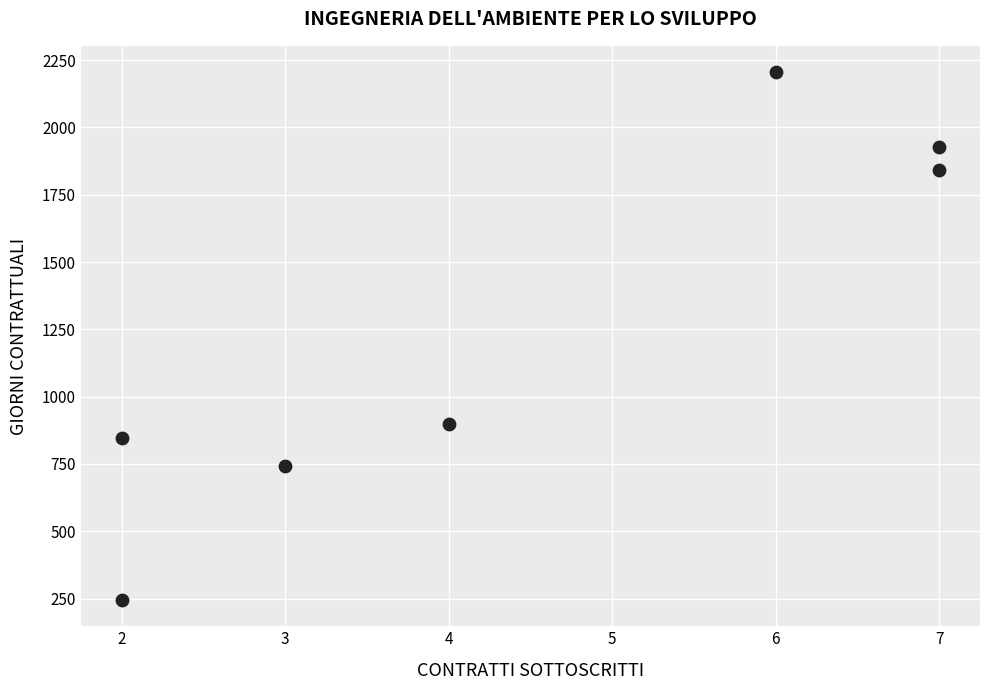

What Y value in the scatter plot is closest to 1225?

897